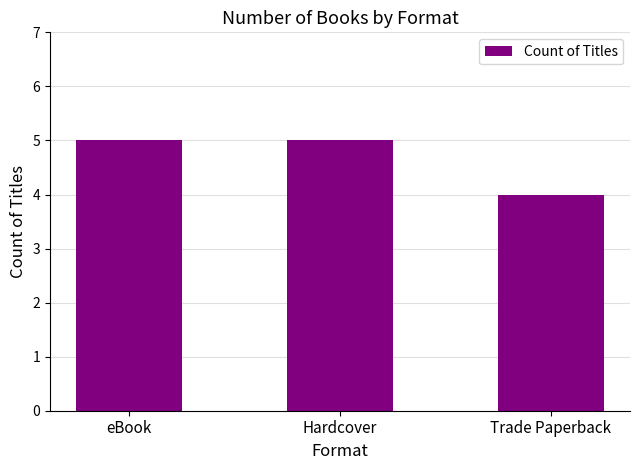

Is it true that the value at Trade Paperback is 4?

True